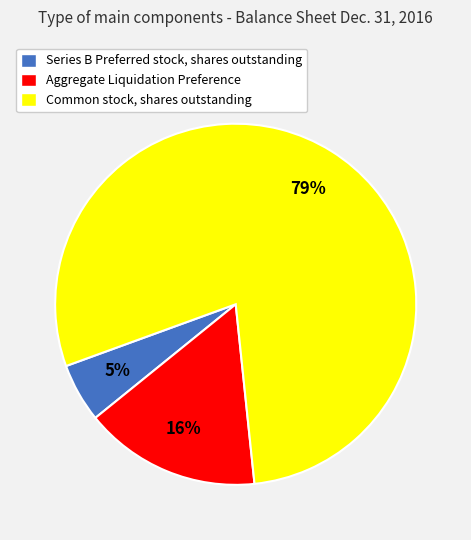

Do Series B Preferred stock, shares outstanding and Common stock, shares outstanding together represent more than half of the pie?

Yes